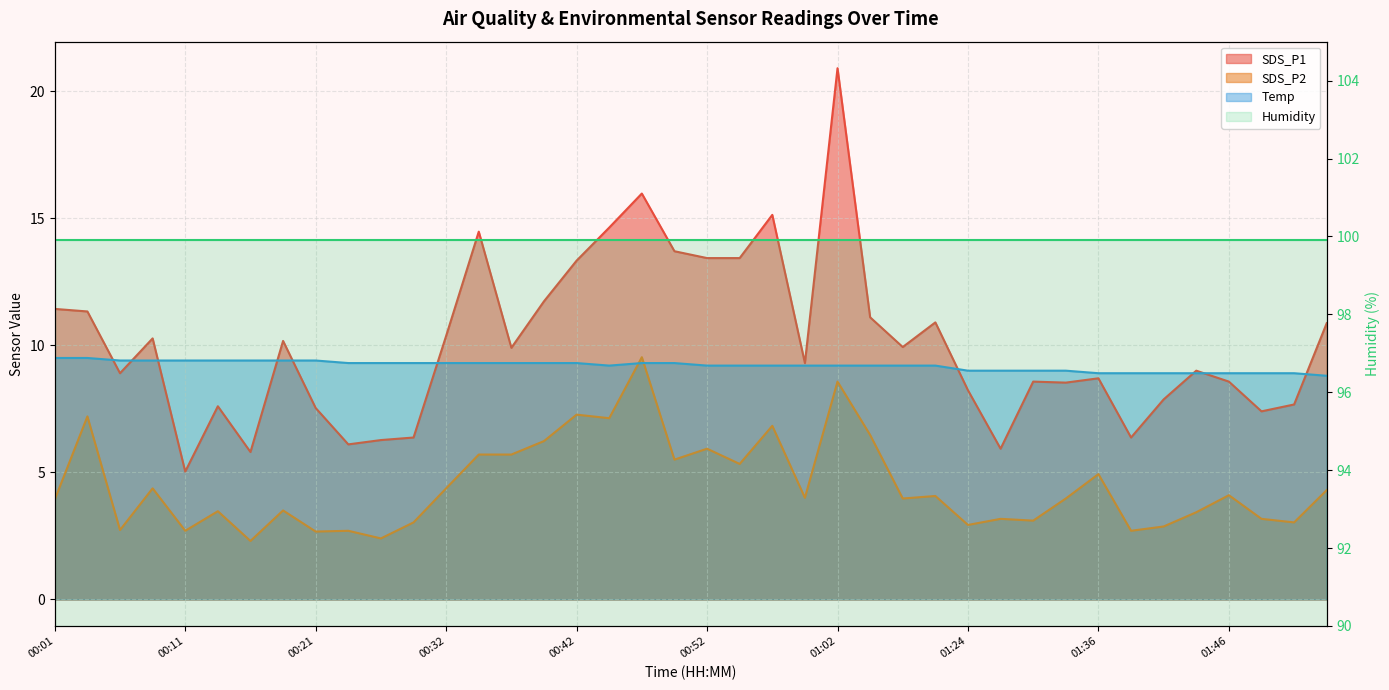

At which label does Temp first exceed 9?

00:01